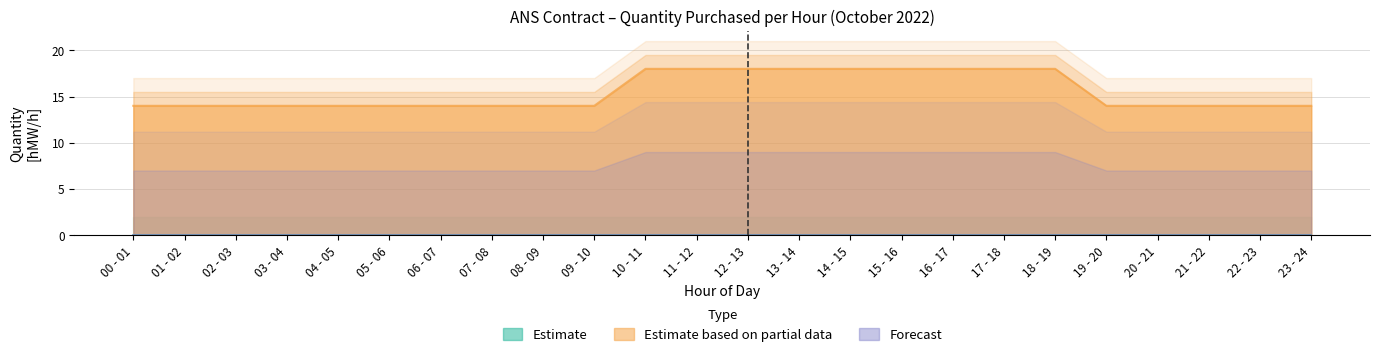

Does the chart have visible grid lines?

Yes